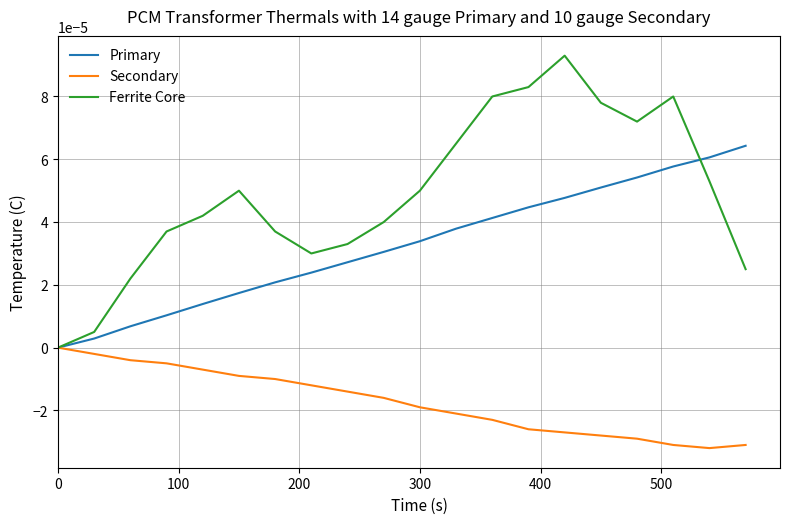

Rank the series by their average value, from lowest to highest.

Secondary, Primary, Ferrite Core